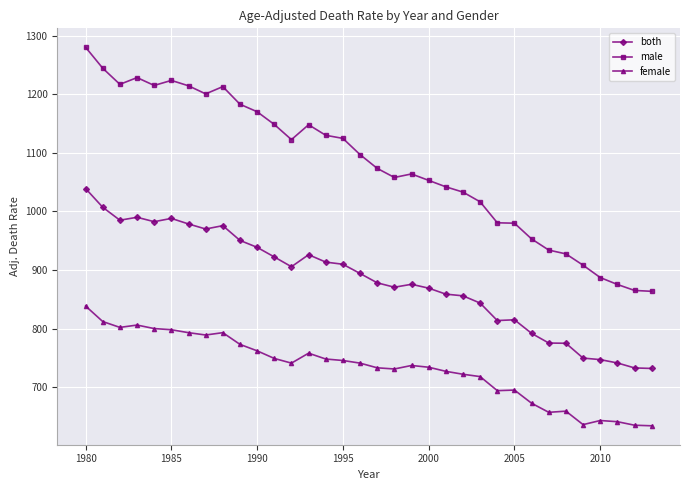

True or false: male and both cross at least once.

False